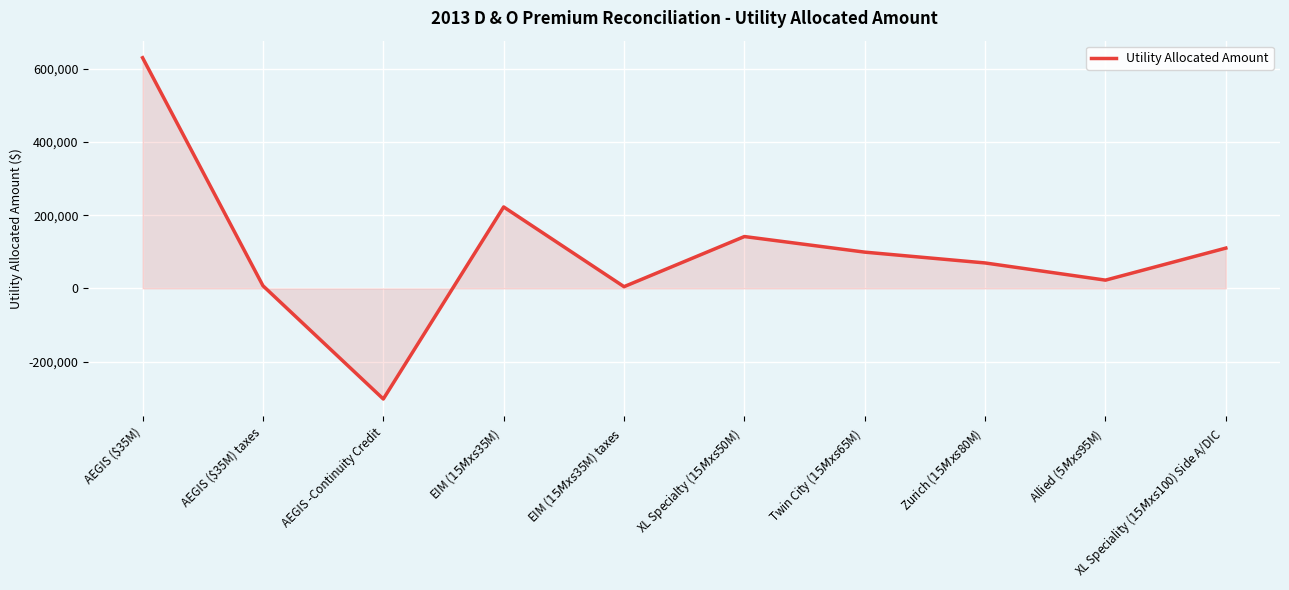

At which category does the data reach its first local peak?

EIM ($15M xs $35M)